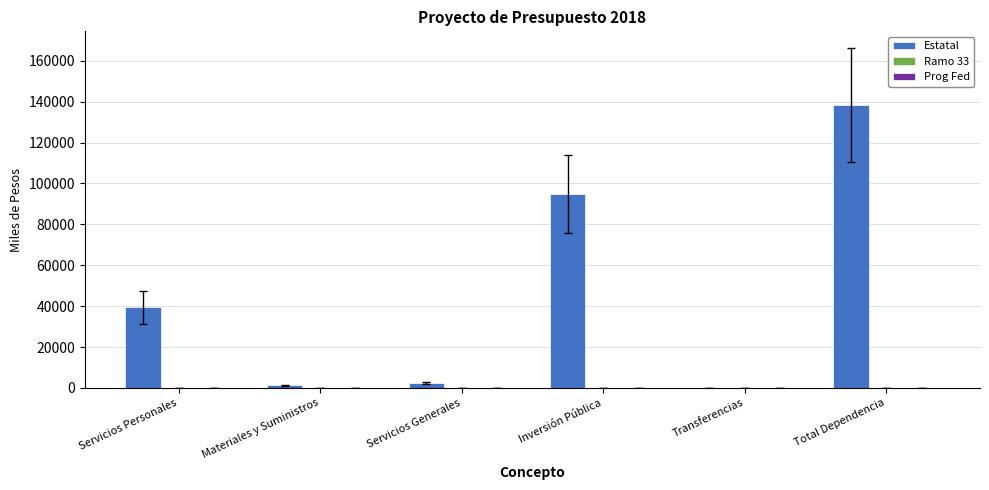

What is the maximum value shown in the chart?

138367.0